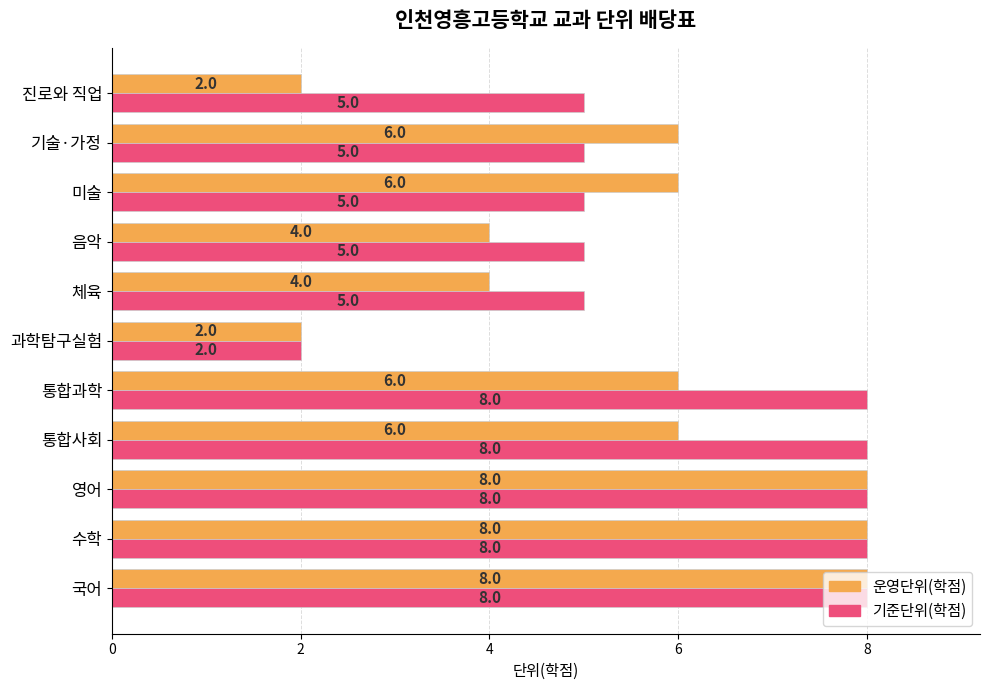

What is the difference between the second highest and minimum values in the 기준단위(학점) series?

6